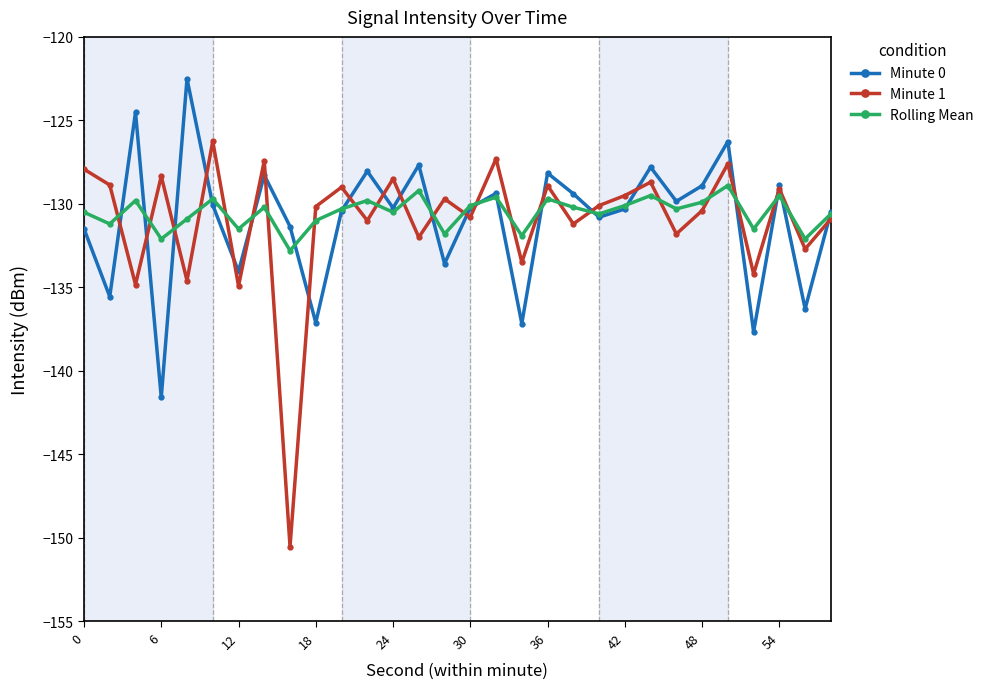

Is this an area chart (filled region under the line)?

No